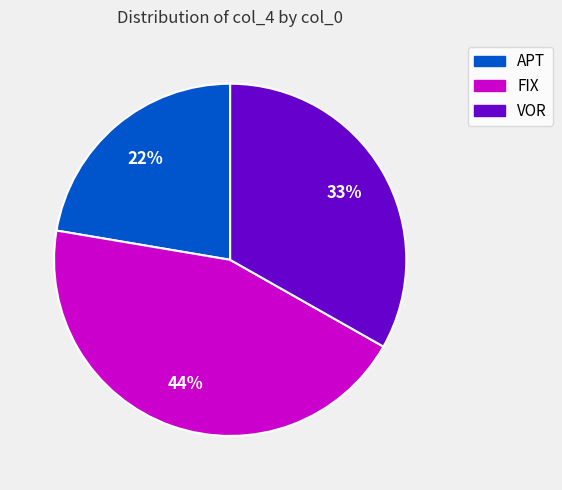

Does any single category account for the majority?

No